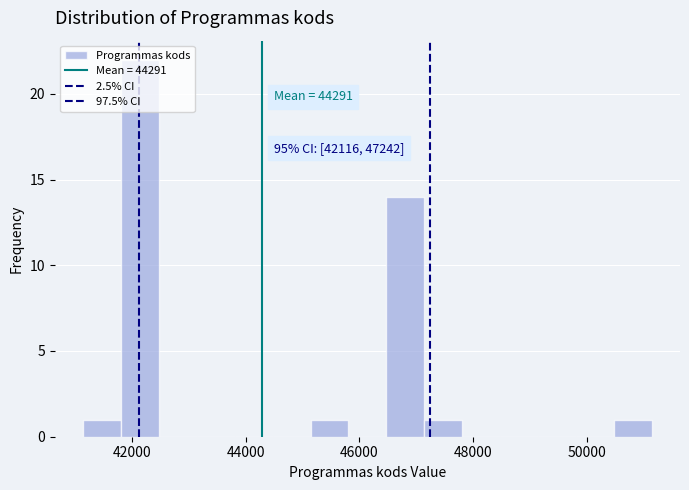

Read against the x-axis, roughly where is the centre of the tallest bar?

42200